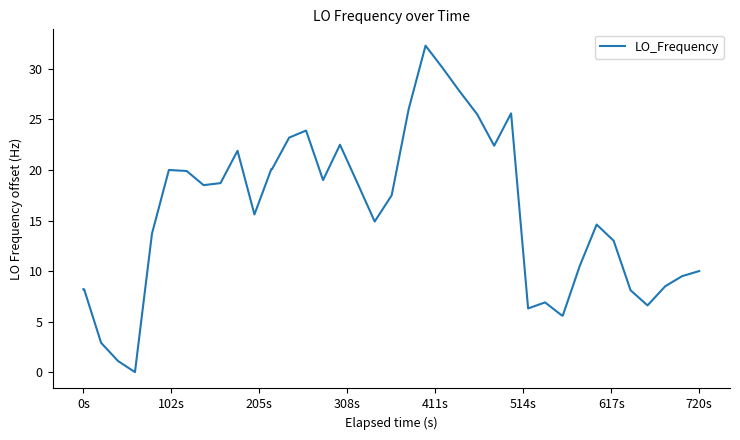

What is the greatest value displayed?

32.3